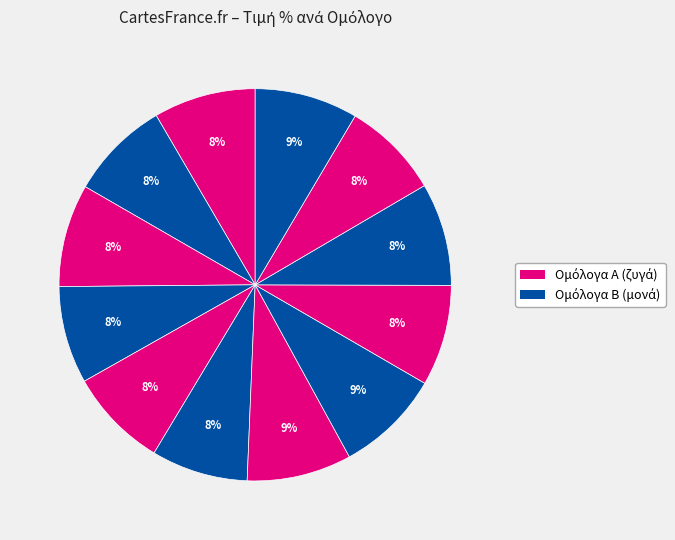

To the nearest percent, what is the difference between the largest and smallest slice percentages?

1%